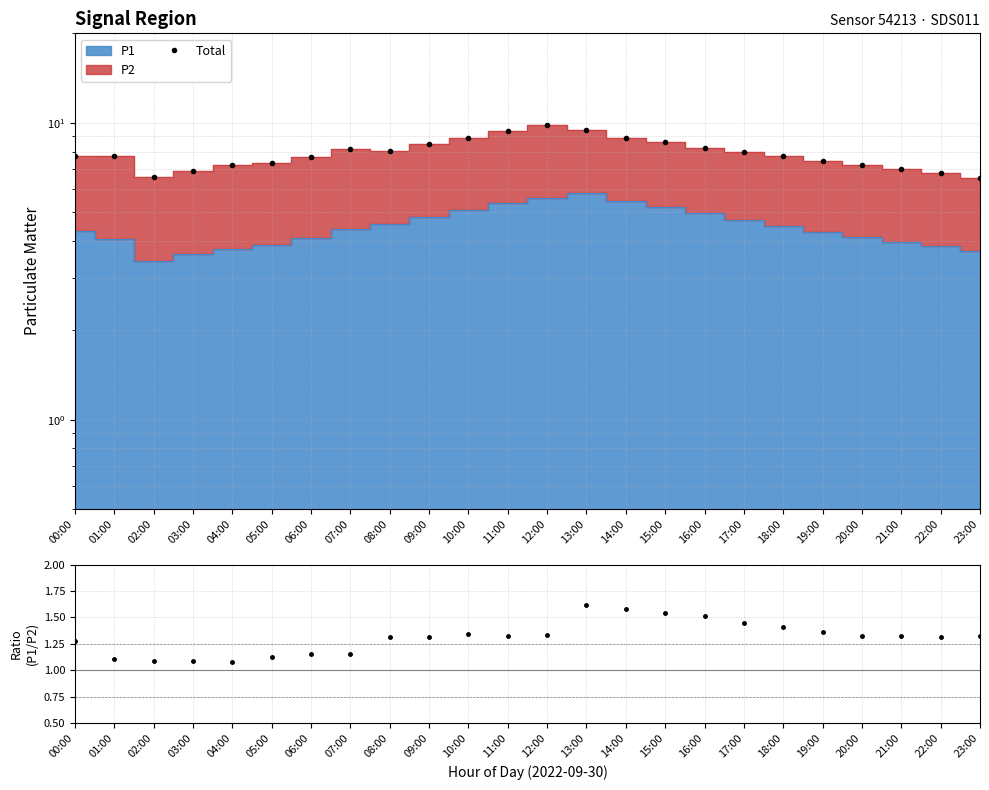

Which has a higher value, 05:00 or 15:00?

15:00